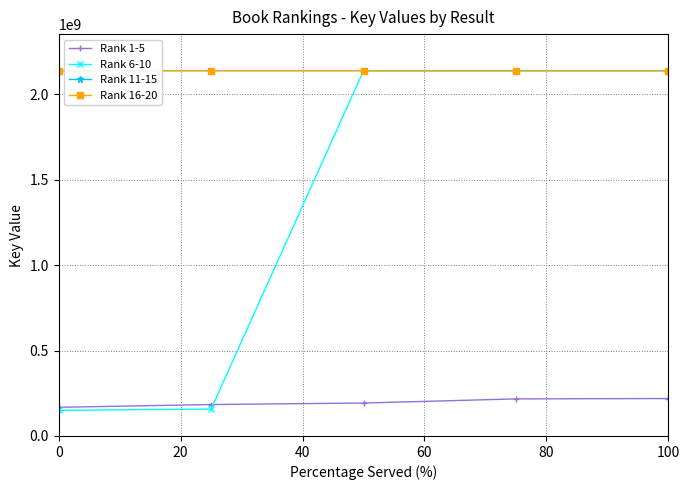

True or false: Rank 16-20 and Rank 1-5 intersect in this chart.

False